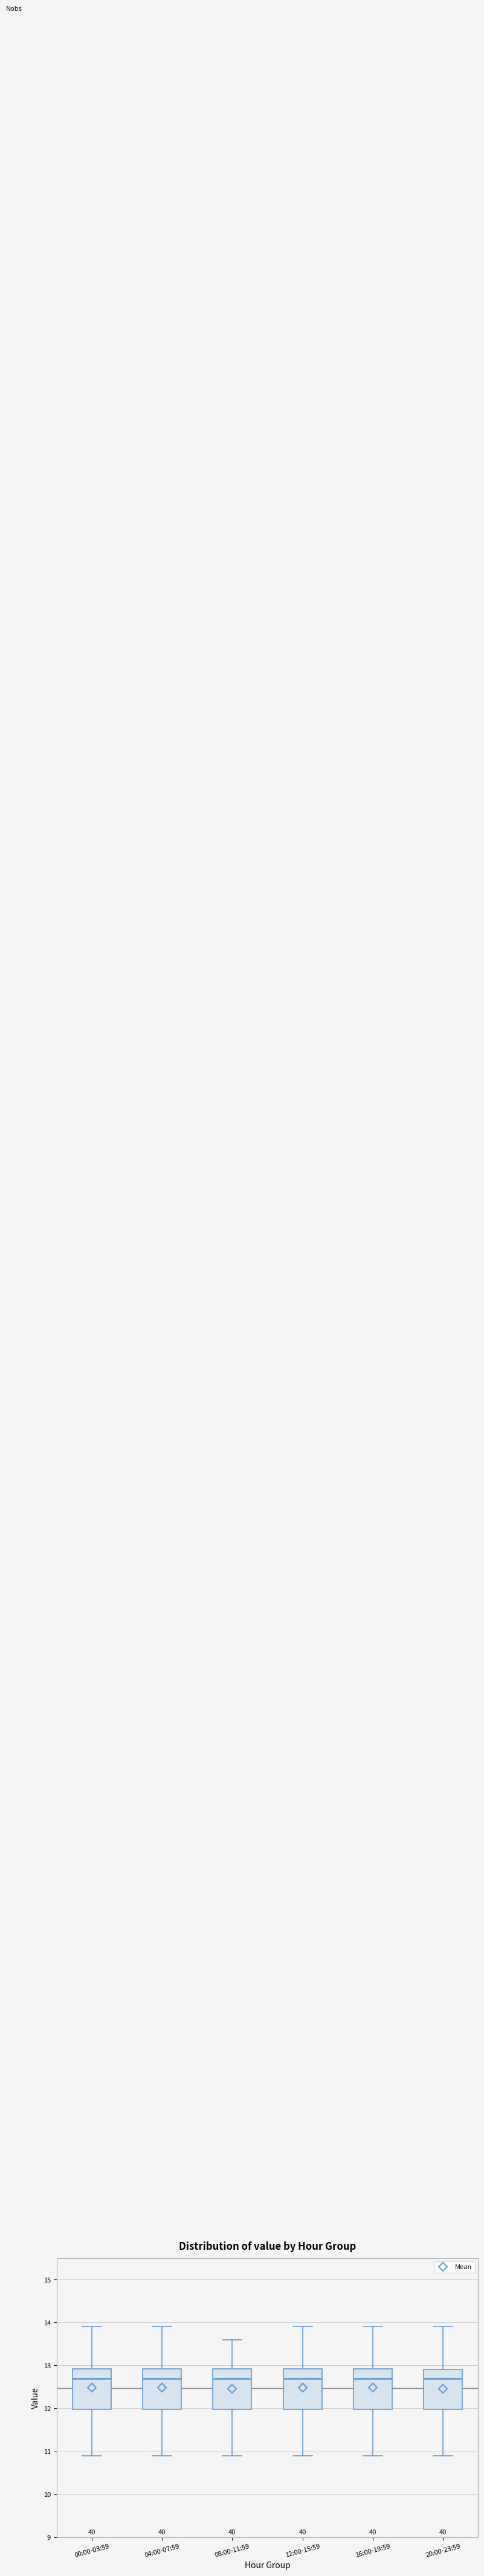

Reading left to right, transcribe this box plot: for each box, give where its median line is, the range the box spans, and where its two whiskers end, as read against the y-axis. The values are not printed on the chart, so give them approximately, as read against the axis.

00:00-03:59: median 12.7, box 12.0 to 12.9, whiskers 10.9 to 13.9
04:00-07:59: median 12.7, box 12.0 to 12.9, whiskers 10.9 to 13.9
08:00-11:59: median 12.7, box 12.0 to 12.9, whiskers 10.9 to 13.6
12:00-15:59: median 12.7, box 12.0 to 12.9, whiskers 10.9 to 13.9
16:00-19:59: median 12.7, box 12.0 to 12.9, whiskers 10.9 to 13.9
20:00-23:59: median 12.7, box 12.0 to 12.9, whiskers 10.9 to 13.9